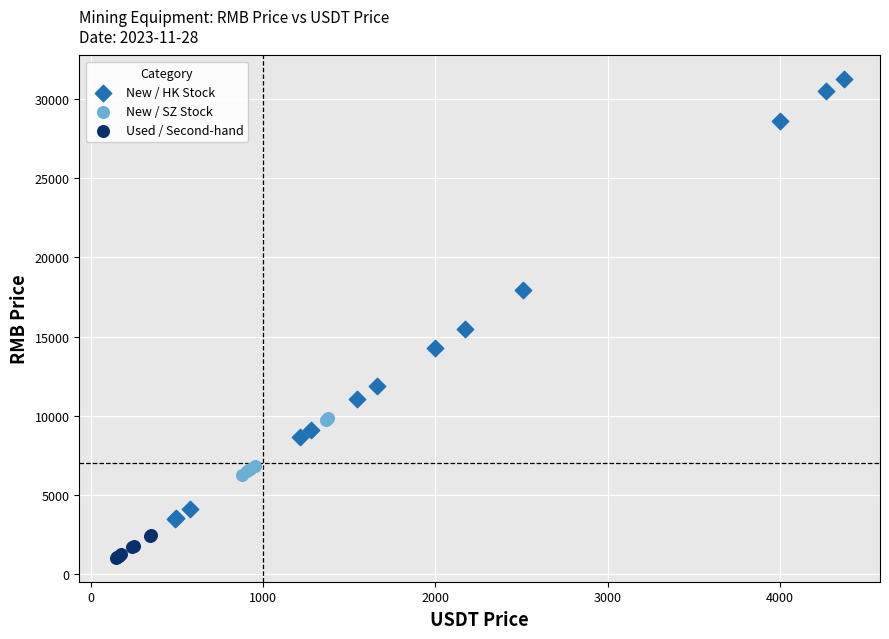

What are all the series names shown in the legend?

New / HK Stock, New / SZ Stock, Used / Second-hand